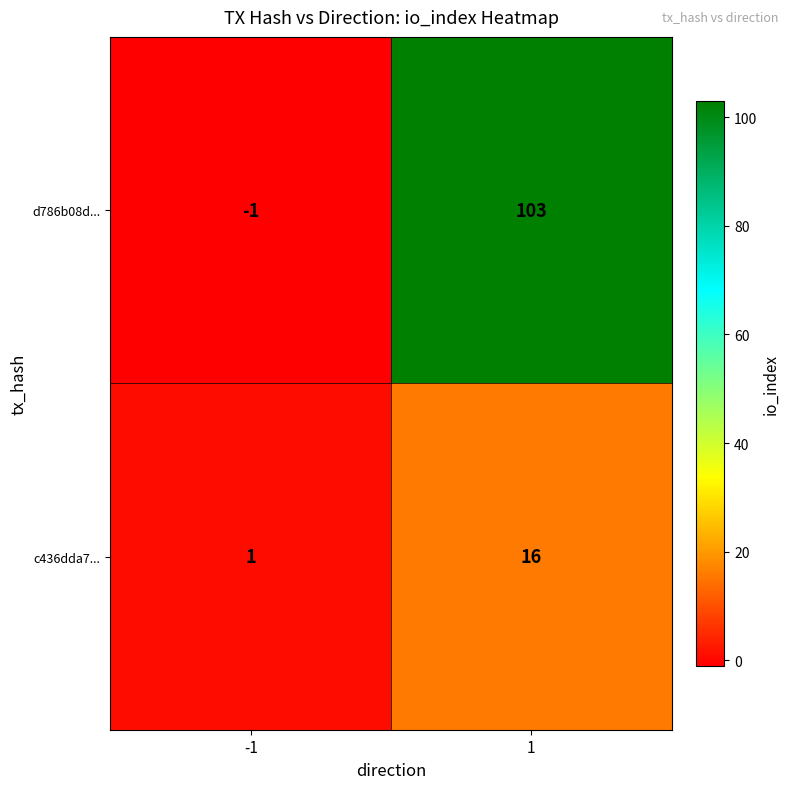

Reading left to right, what are all the values shown in this chart?

d786b08d...: -1	103
c436dda7...: 1	16